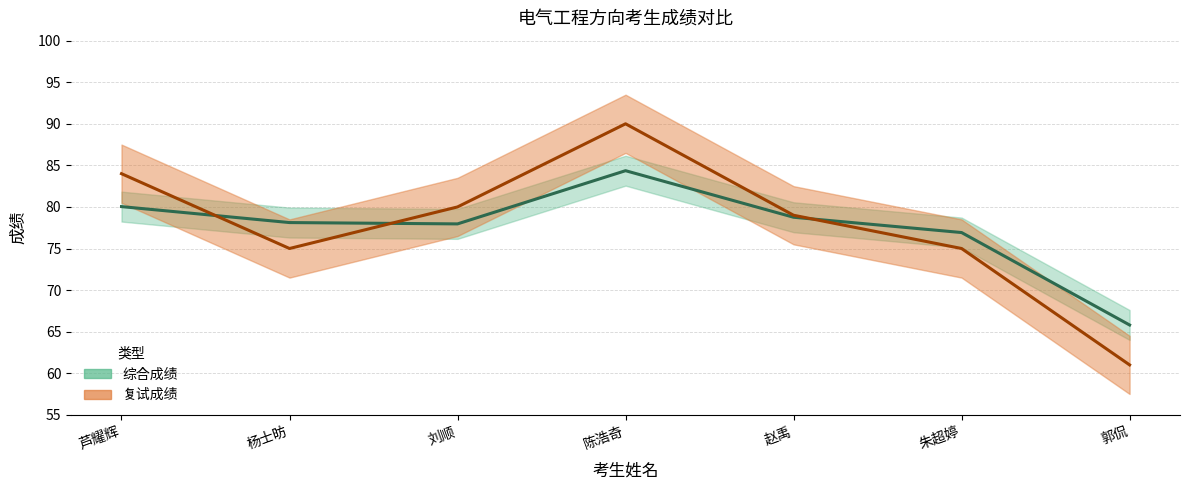

What is the sum of all 综合成绩 (中线) values?

542.0